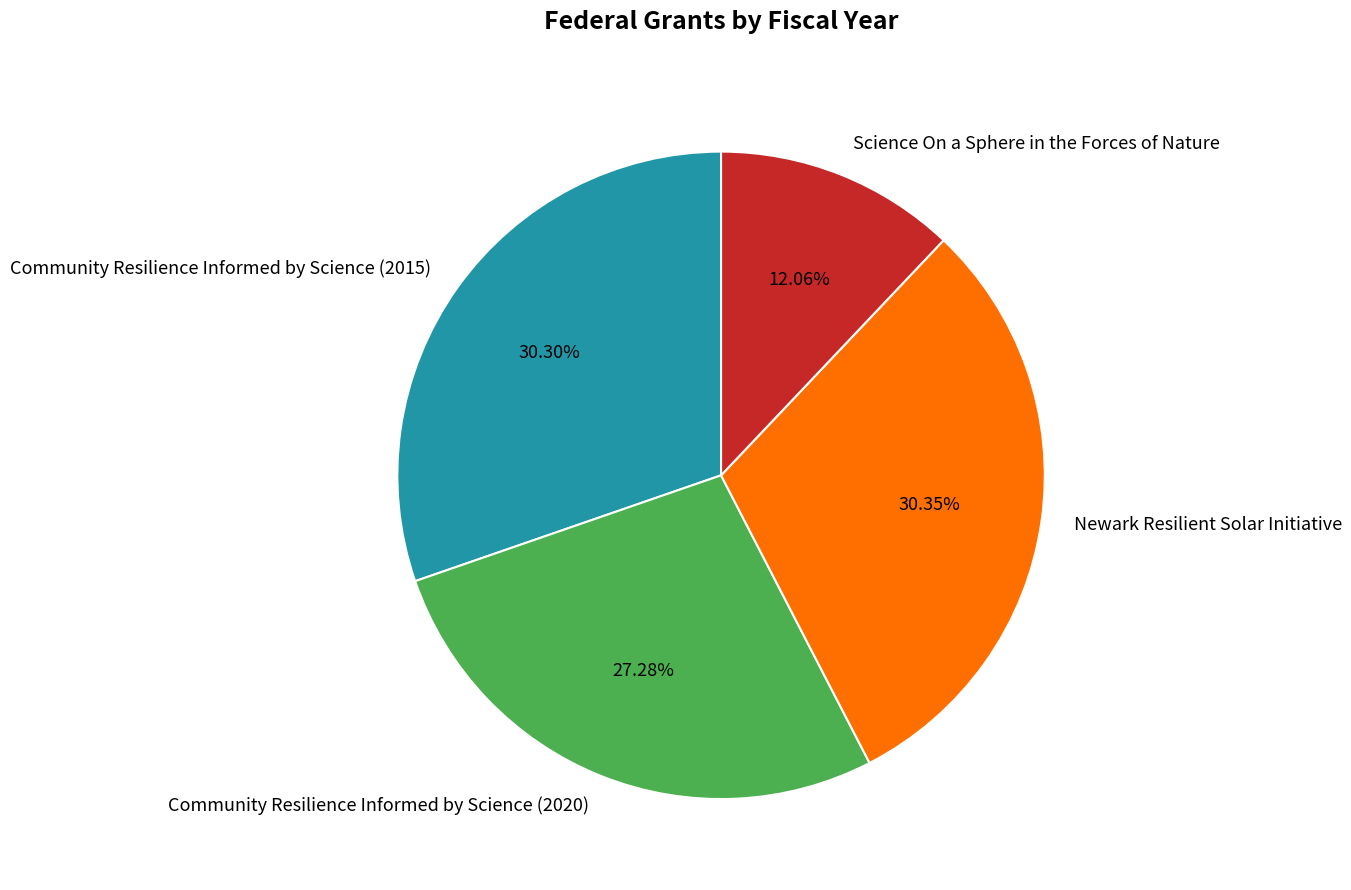

How many slices are in this pie chart?

4